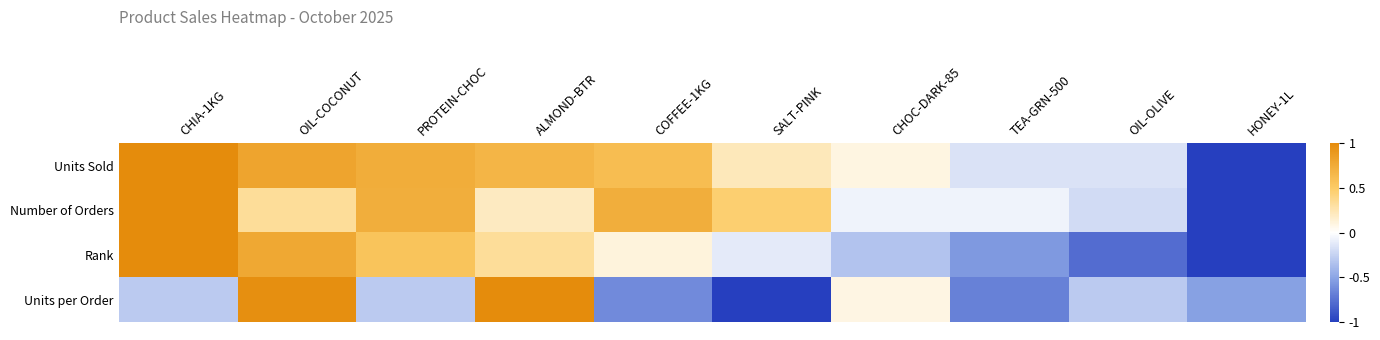

Rank the series by their average value, from highest to lowest.

Units Sold, Number of Orders, Rank, Units per Order